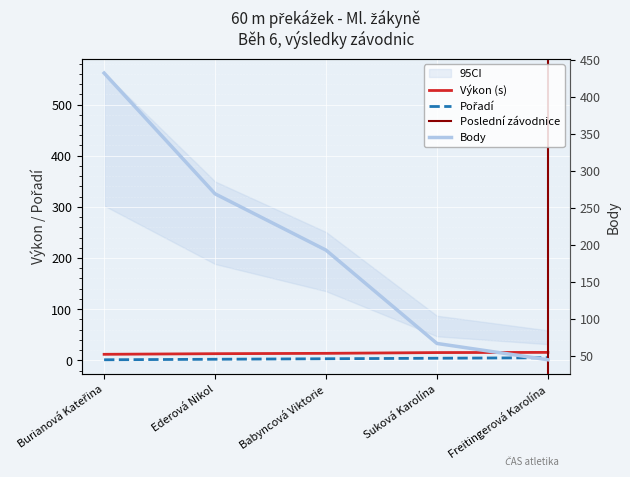

Reading left to right, extract all data points from this chart.

Pořadí: Burianová Kateřina=1.0	Ederová Nikol=2.0	Babyncová Viktorie=3.0	Suková Karolína=4.0	Freitingerová Karolína=5.0
Výkon: Burianová Kateřina=11.7	Ederová Nikol=12.9	Babyncová Viktorie=13.6	Suková Karolína=15.1	Freitingerová Karolína=15.4
Body: Burianová Kateřina=432.0	Ederová Nikol=269.0	Babyncová Viktorie=193.0	Suková Karolína=67.0	Freitingerová Karolína=45.0